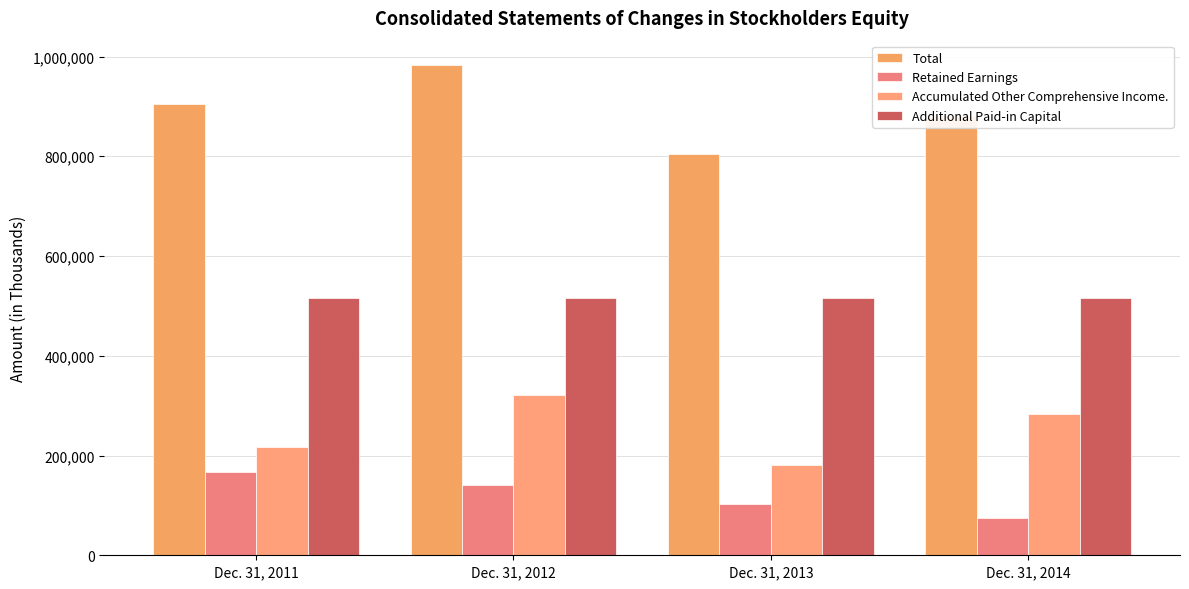

What is the highest value of the Accumulated Other Comprehensive Income. series?

320590